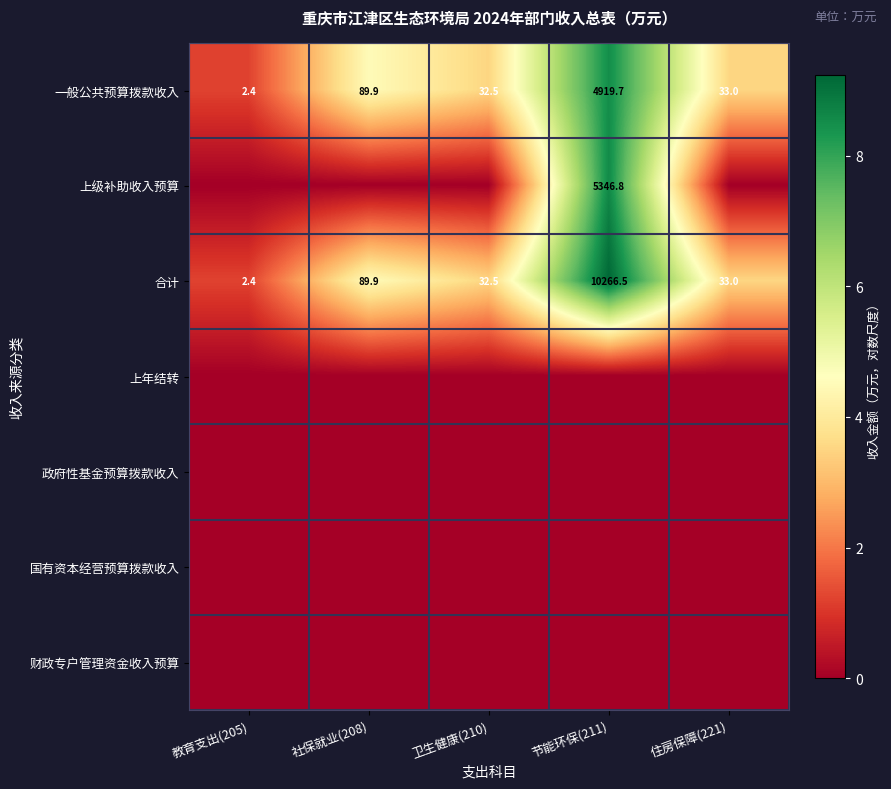

Which category has the lowest value in the 合计 series?

教育支出(205)